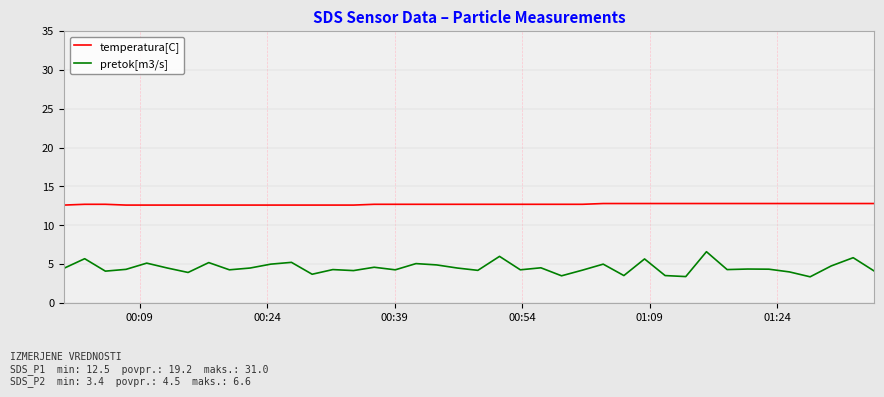

True or false: temperatura[C] and pretok[m3/s] intersect in this chart.

False